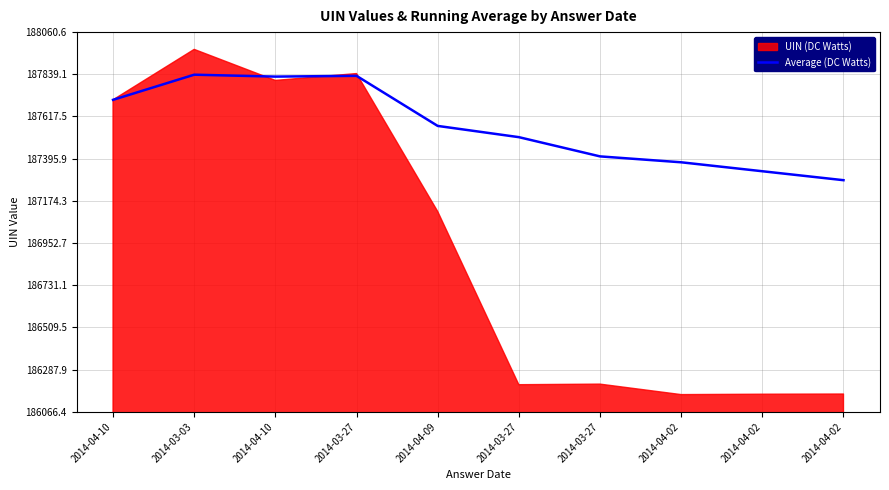

Reading left to right, what are all the values shown in this chart?

2014-04-10=187705	2014-03-03=187837	2014-04-10=187827	2014-03-27=187831	2014-04-09=187568	2014-03-27=187509	2014-03-27=187408	2014-04-02=187377	2014-04-02=187330	2014-04-02=187283